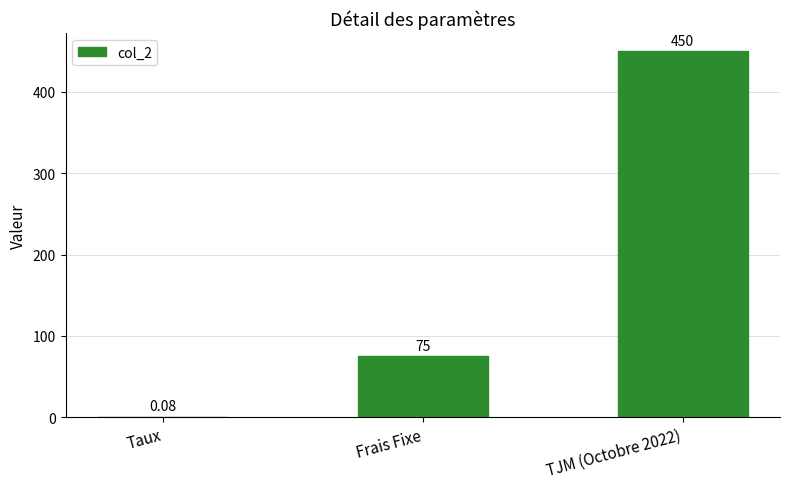

At which label is the value closest to 225?

Frais Fixe